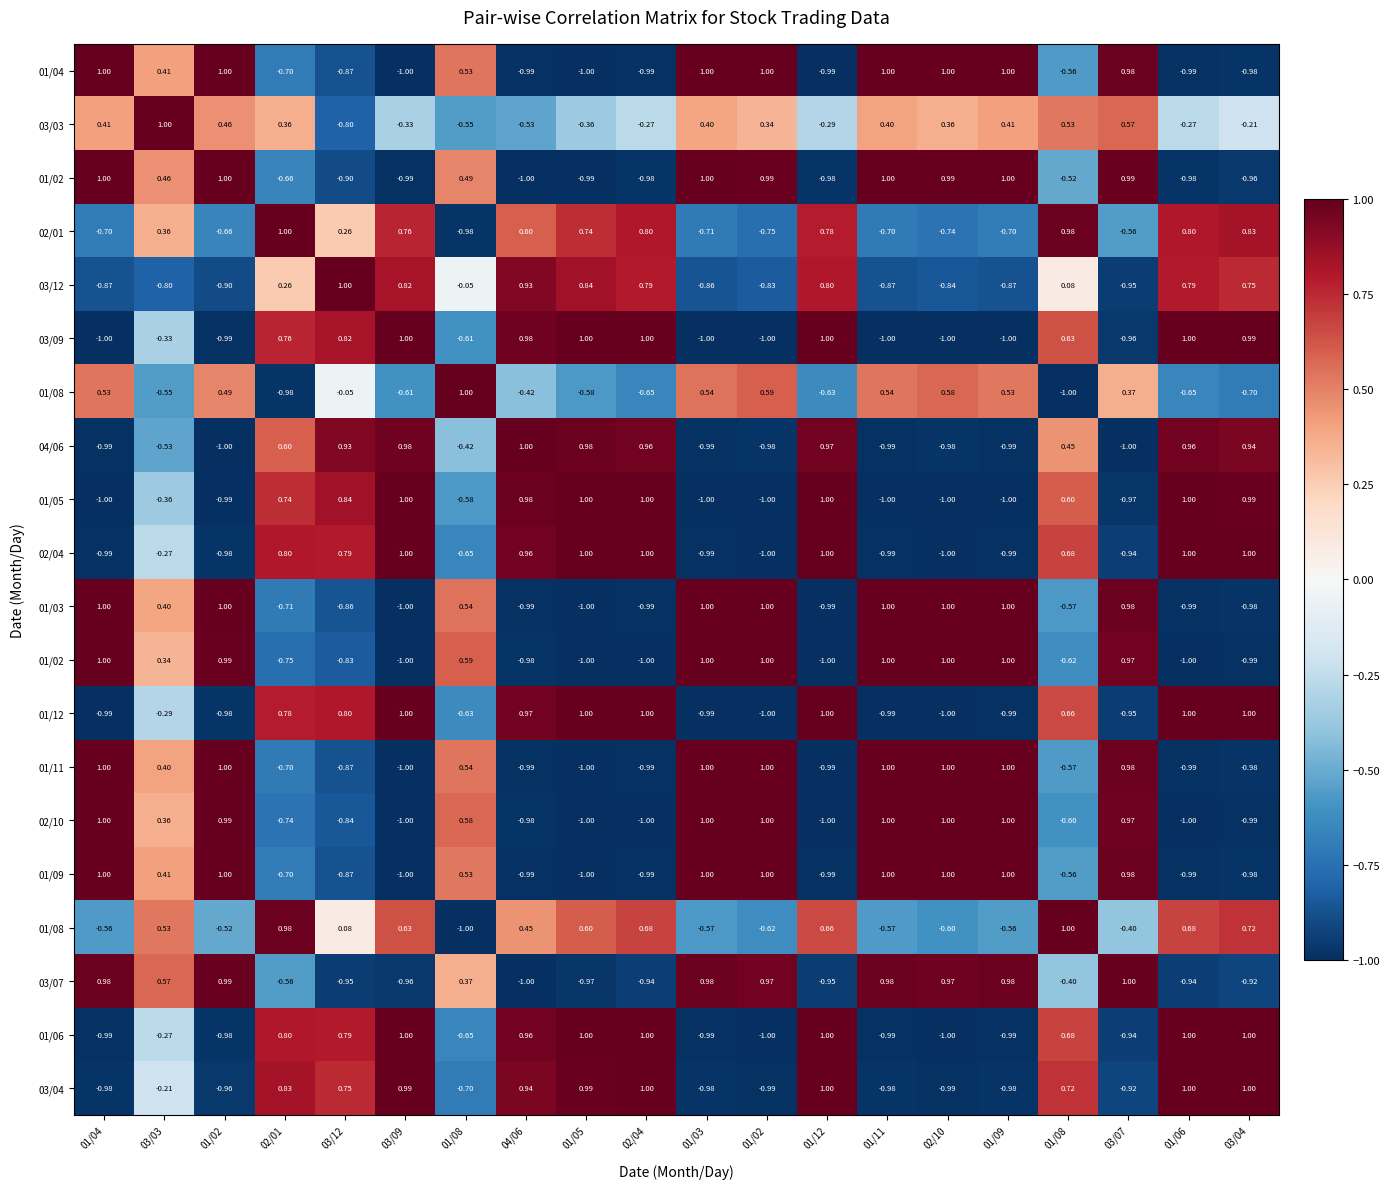

What is the spread (max minus min) of values at 01/05?

2.0